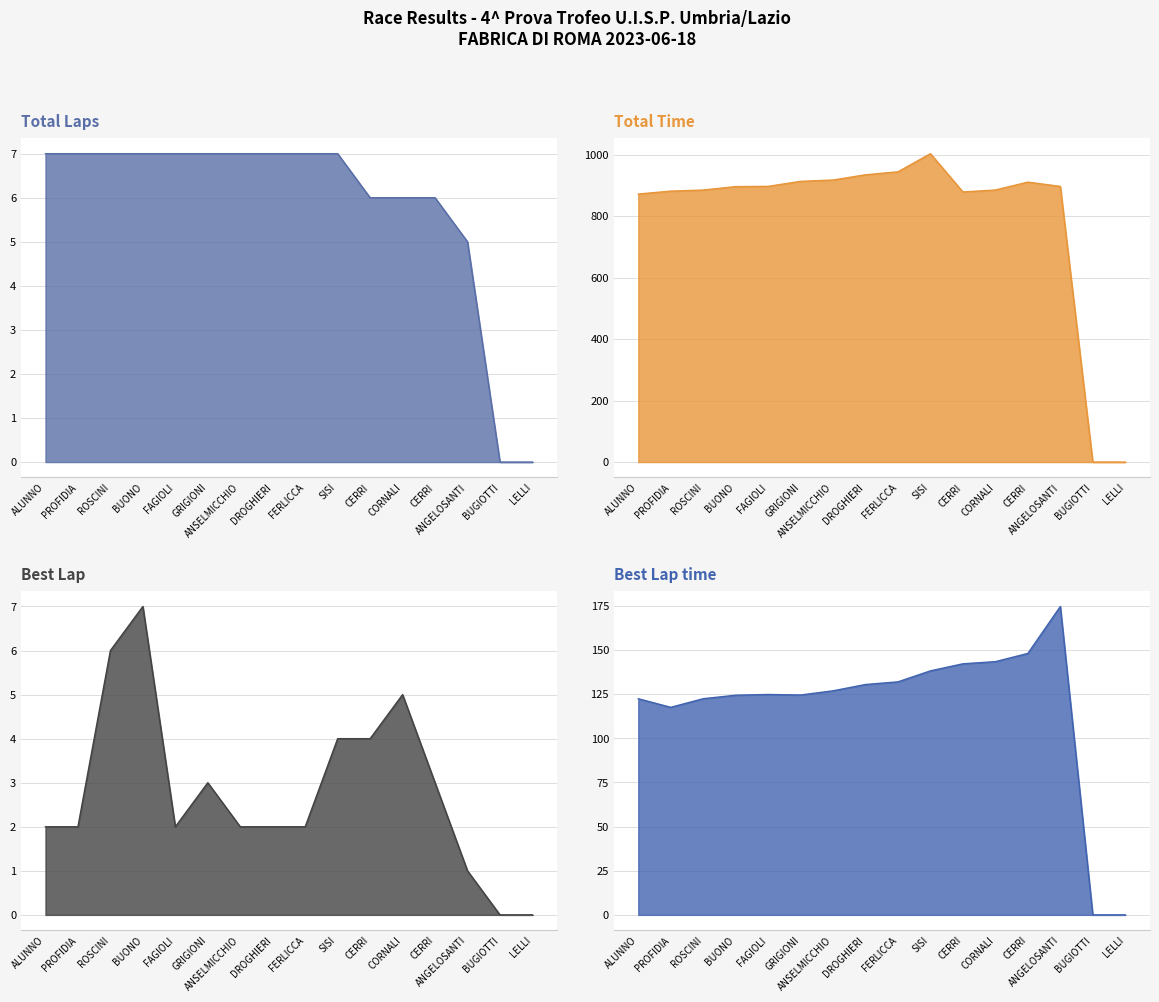

At which category does Total Time reach its first local valley?

CERRI